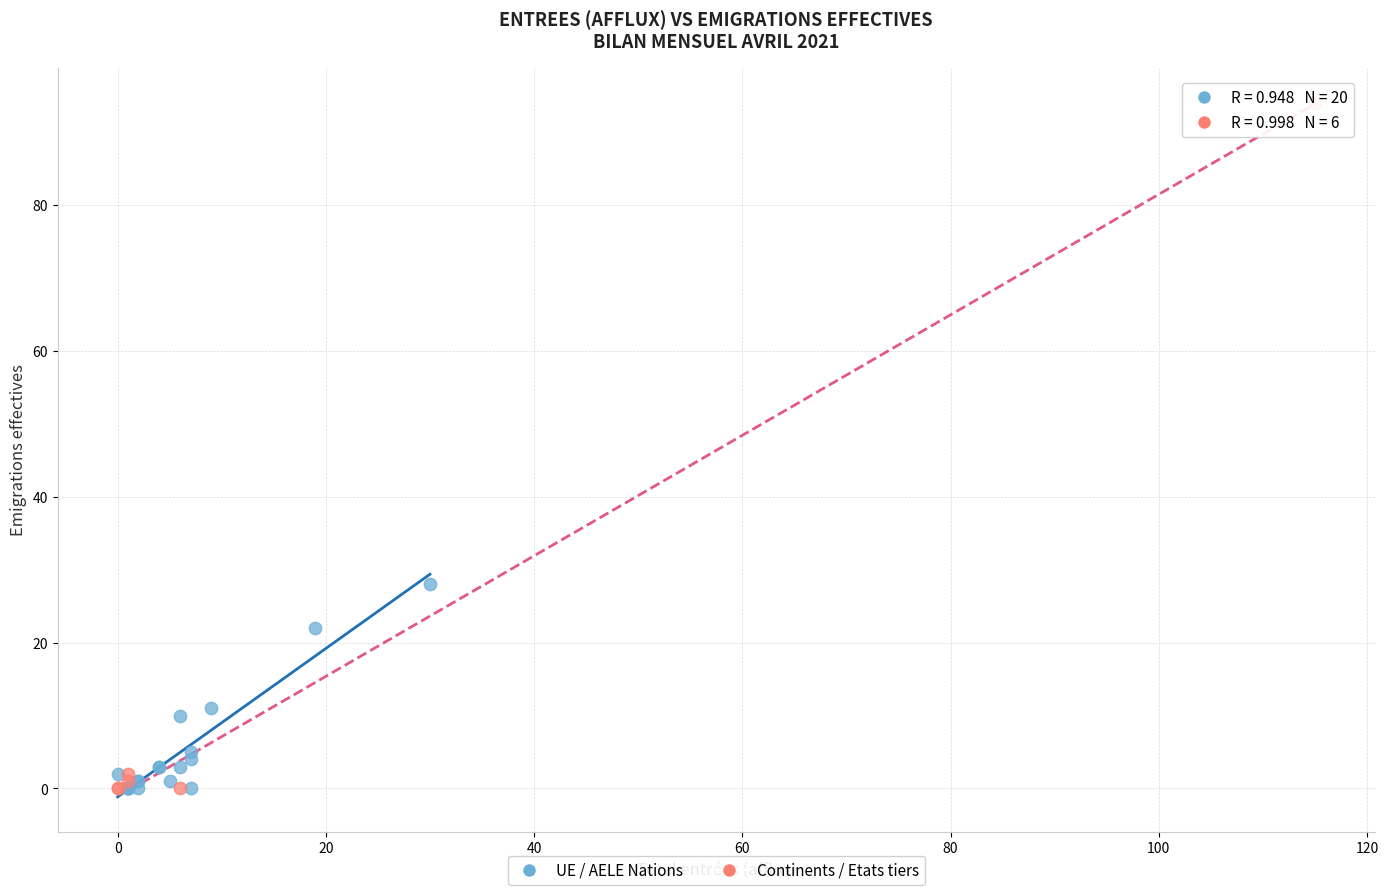

Which series has the largest Y range (max minus min)?

Continents / Etats tiers